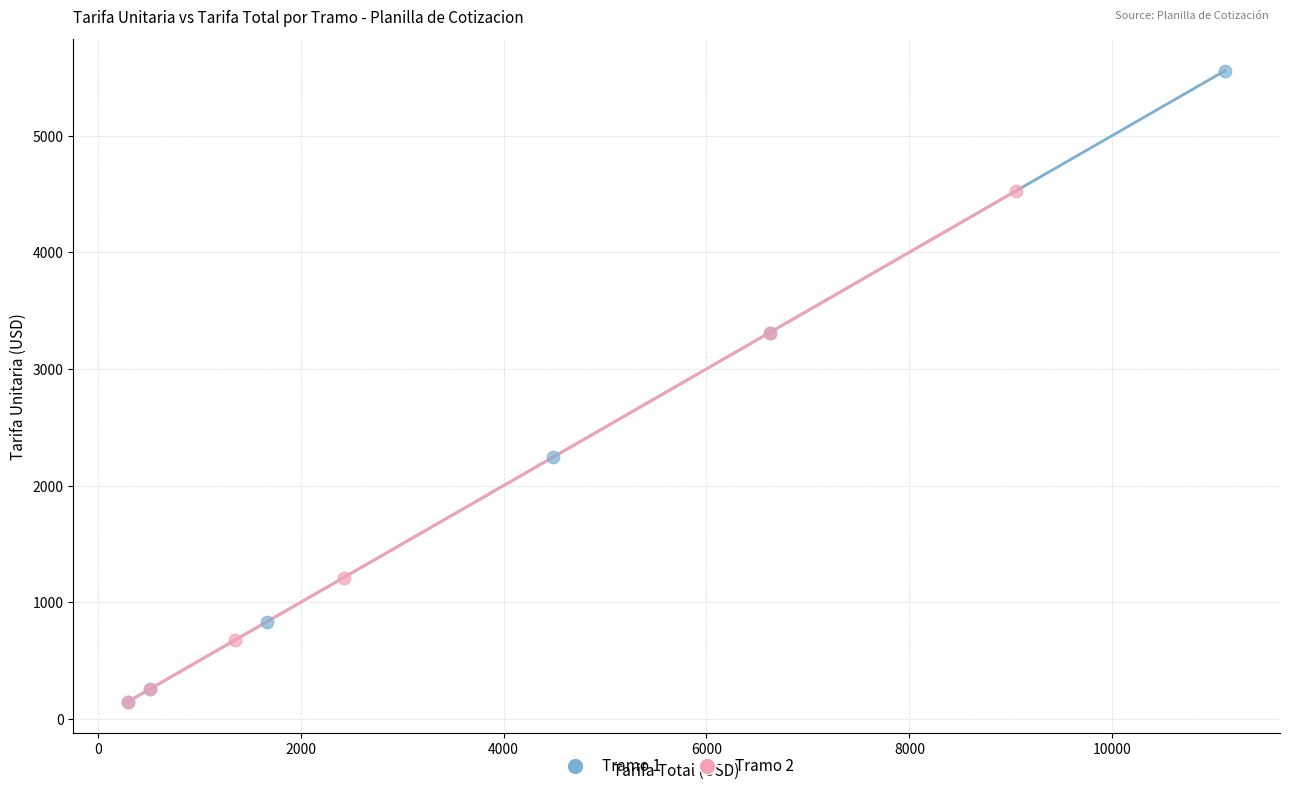

What are all the series names shown in the legend?

Tramo 1, Tramo 2